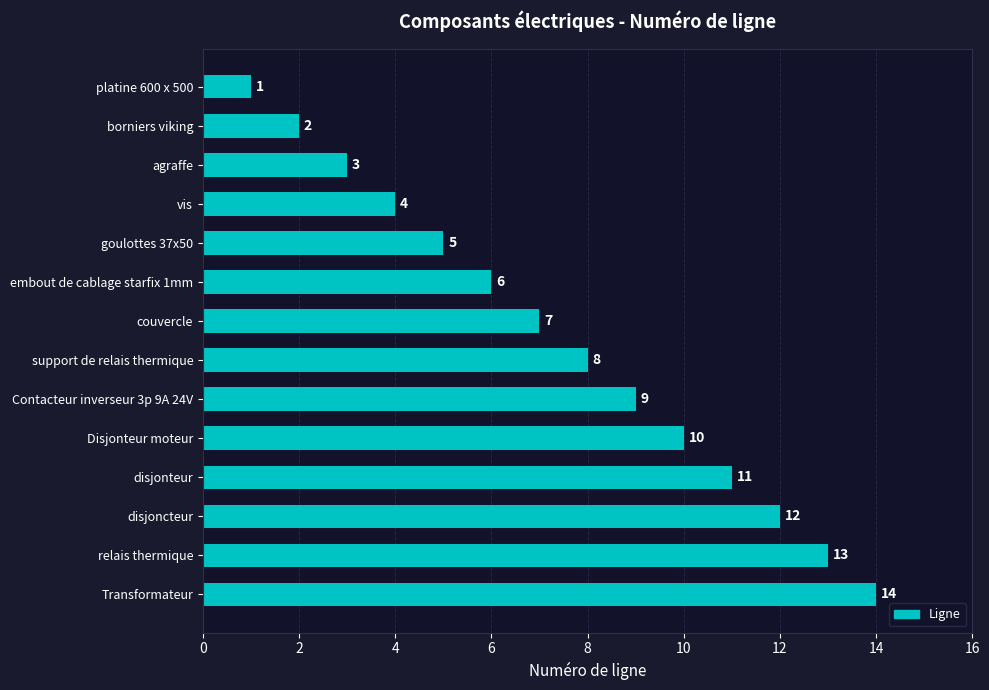

What is the smallest value displayed?

1